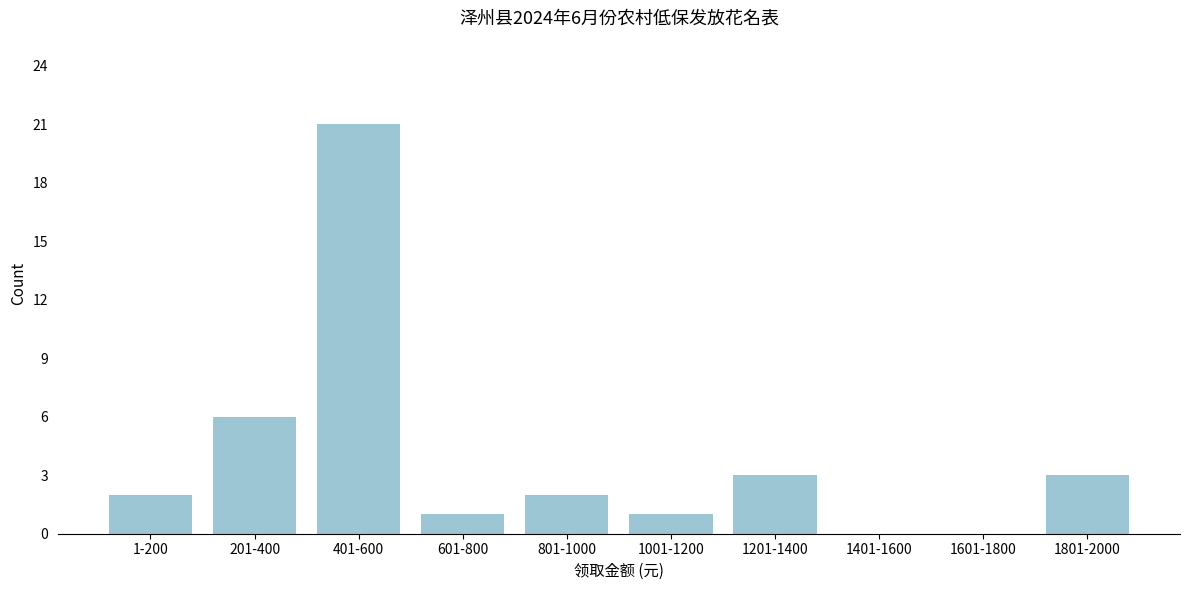

Reading left to right, list all the values displayed in this chart.

1-200=2	201-400=6	401-600=21	601-800=1	801-1000=2	1001-1200=1	1201-1400=3	1401-1600=0	1601-1800=0	1801-2000=3